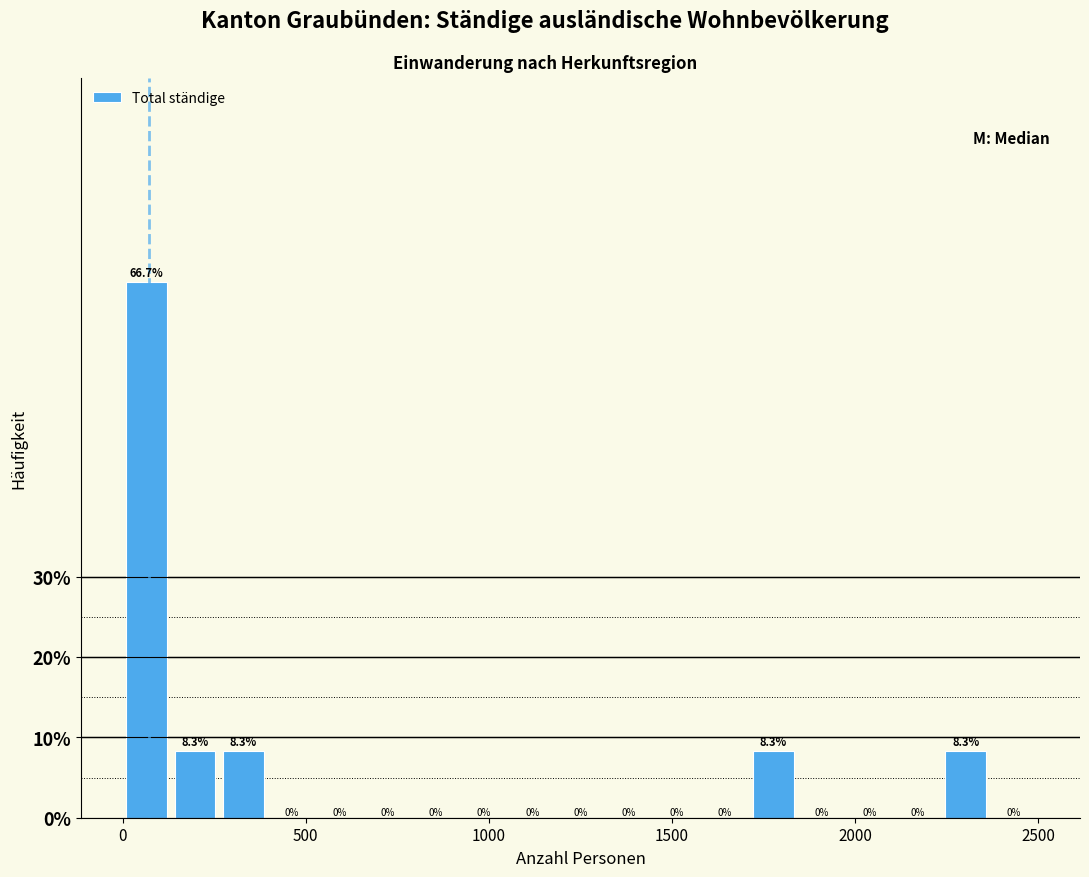

Read against the x-axis, roughly where is the centre of the tallest bar?

50